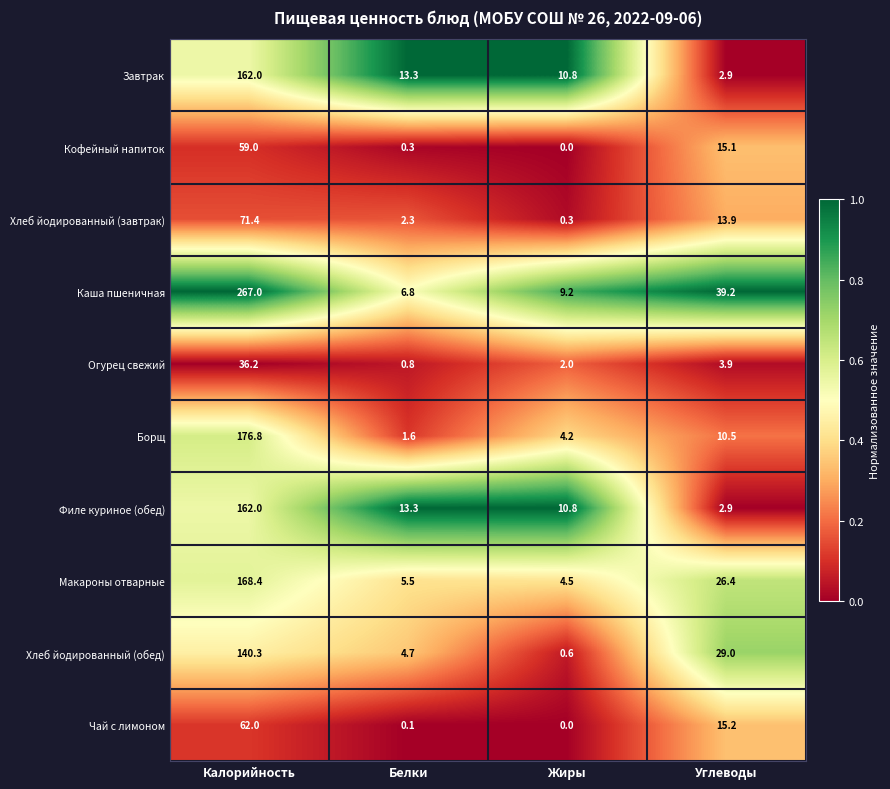

Count the number of categories in the chart.

4